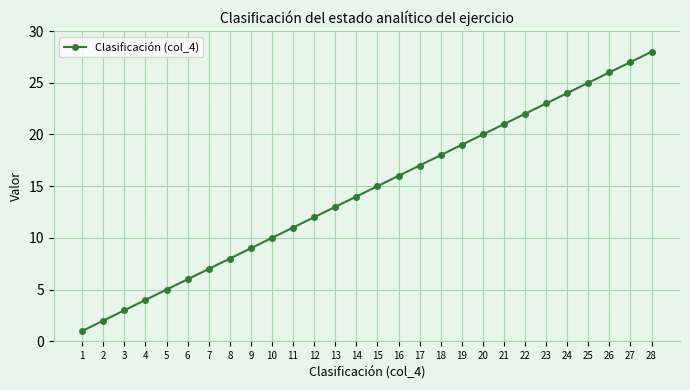

Read the value at 24.

24